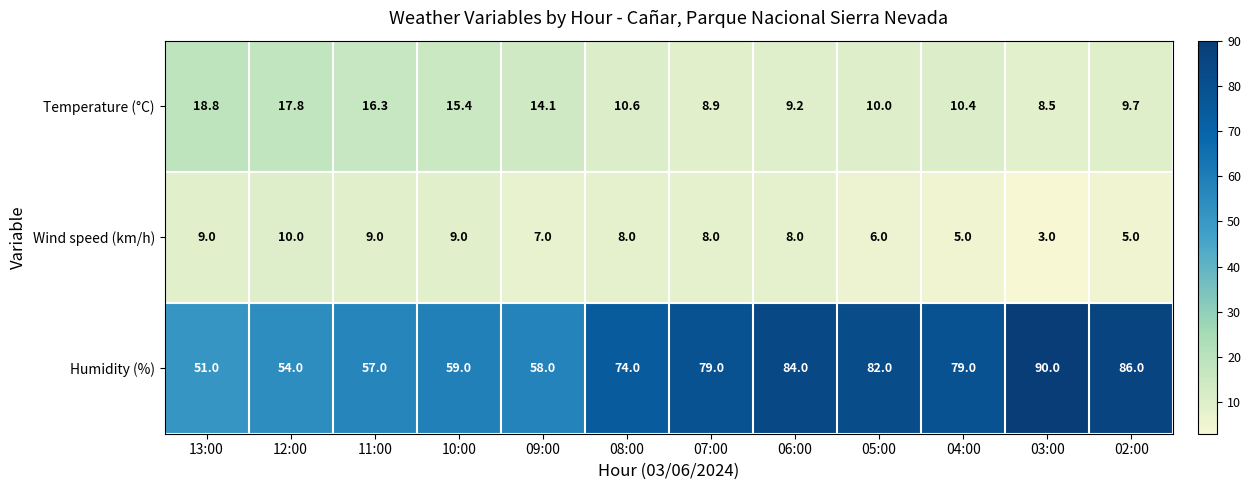

What is the average value of the Temperature (°C) series?

12.5